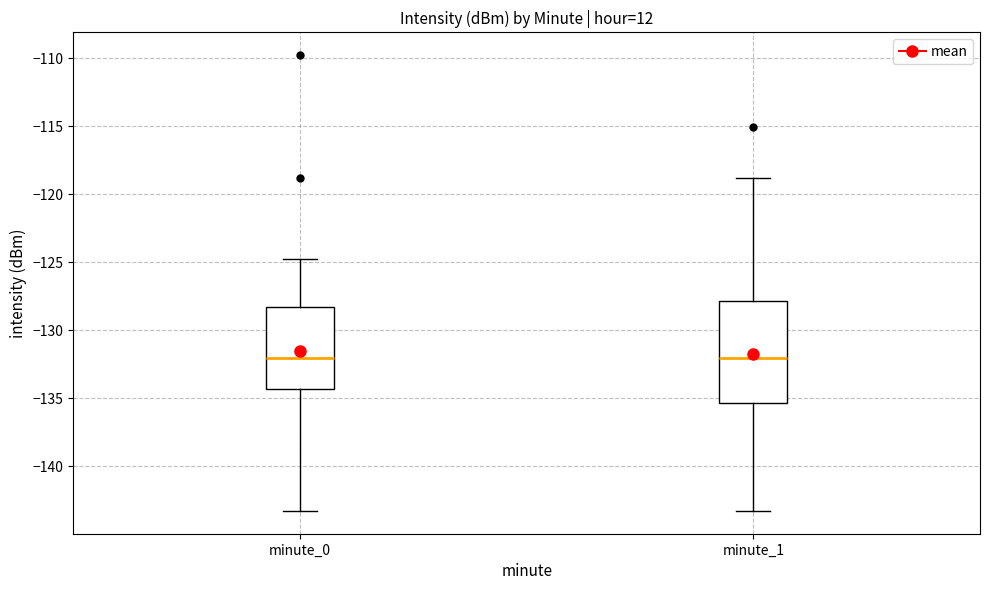

Reading left to right, transcribe this box plot: for each box, give where its median line is, the range the box spans, and where its two whiskers end, as read against the y-axis. The values are not printed on the chart, so give them approximately, as read against the axis.

minute_0: median -132.0, box -134.5 to -128.5, whiskers -143.5 to -125.0
minute_1: median -132.0, box -135.5 to -128.0, whiskers -143.5 to -119.0